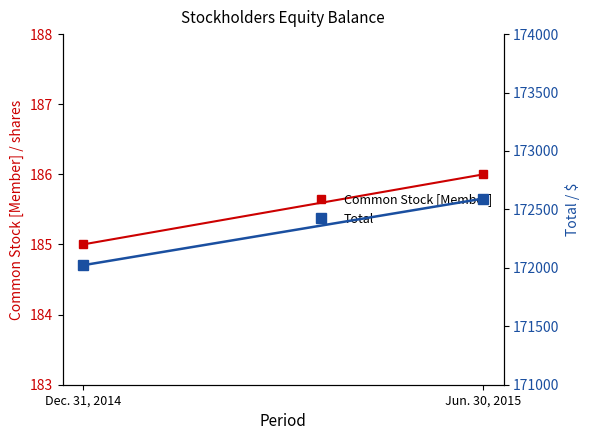

What is the total value across all series at Dec. 31, 2014?

172207